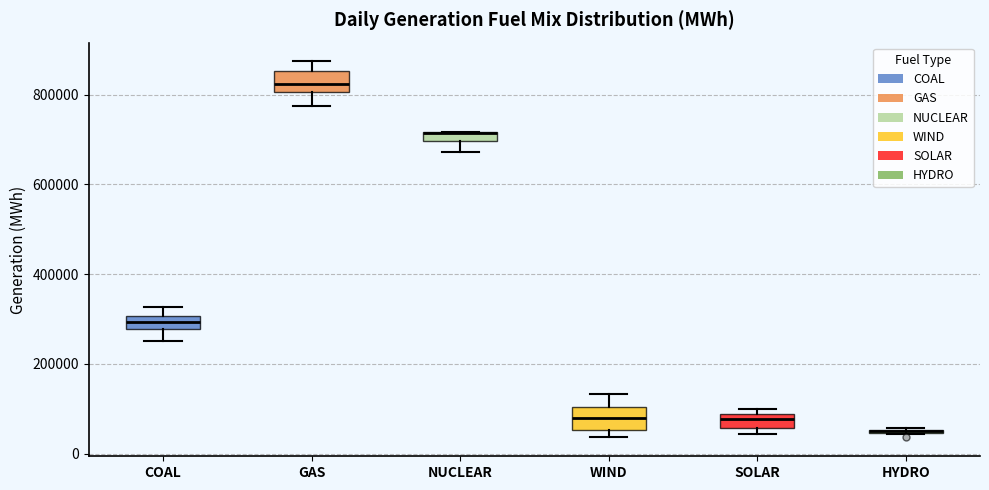

Where is the upper edge of the box for WIND on the y-axis? The values are not printed on the chart, so give them approximately, as read against the axis.

100000